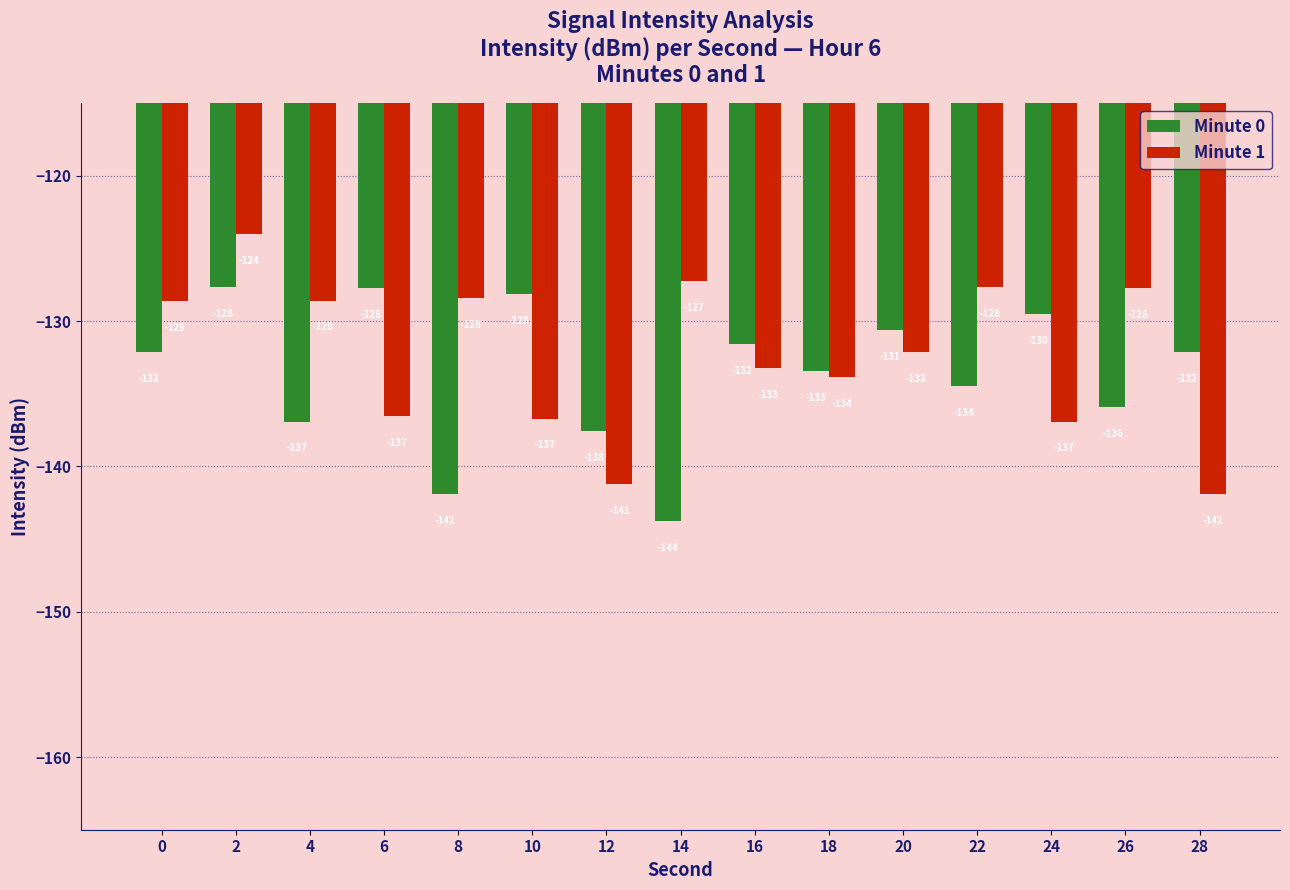

Between 6 and 12, which series saw the biggest shift?

Minute 0